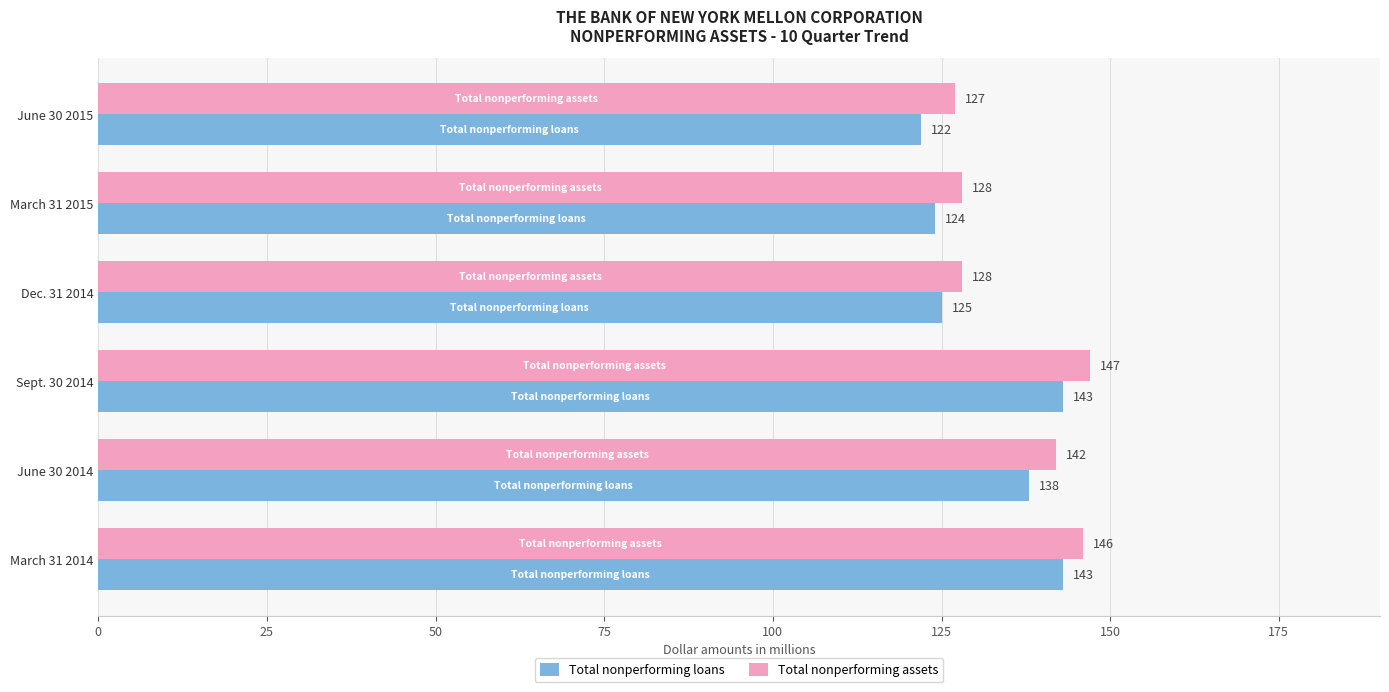

Where is Total nonperforming assets nearest to the value 137?

June 30 2014